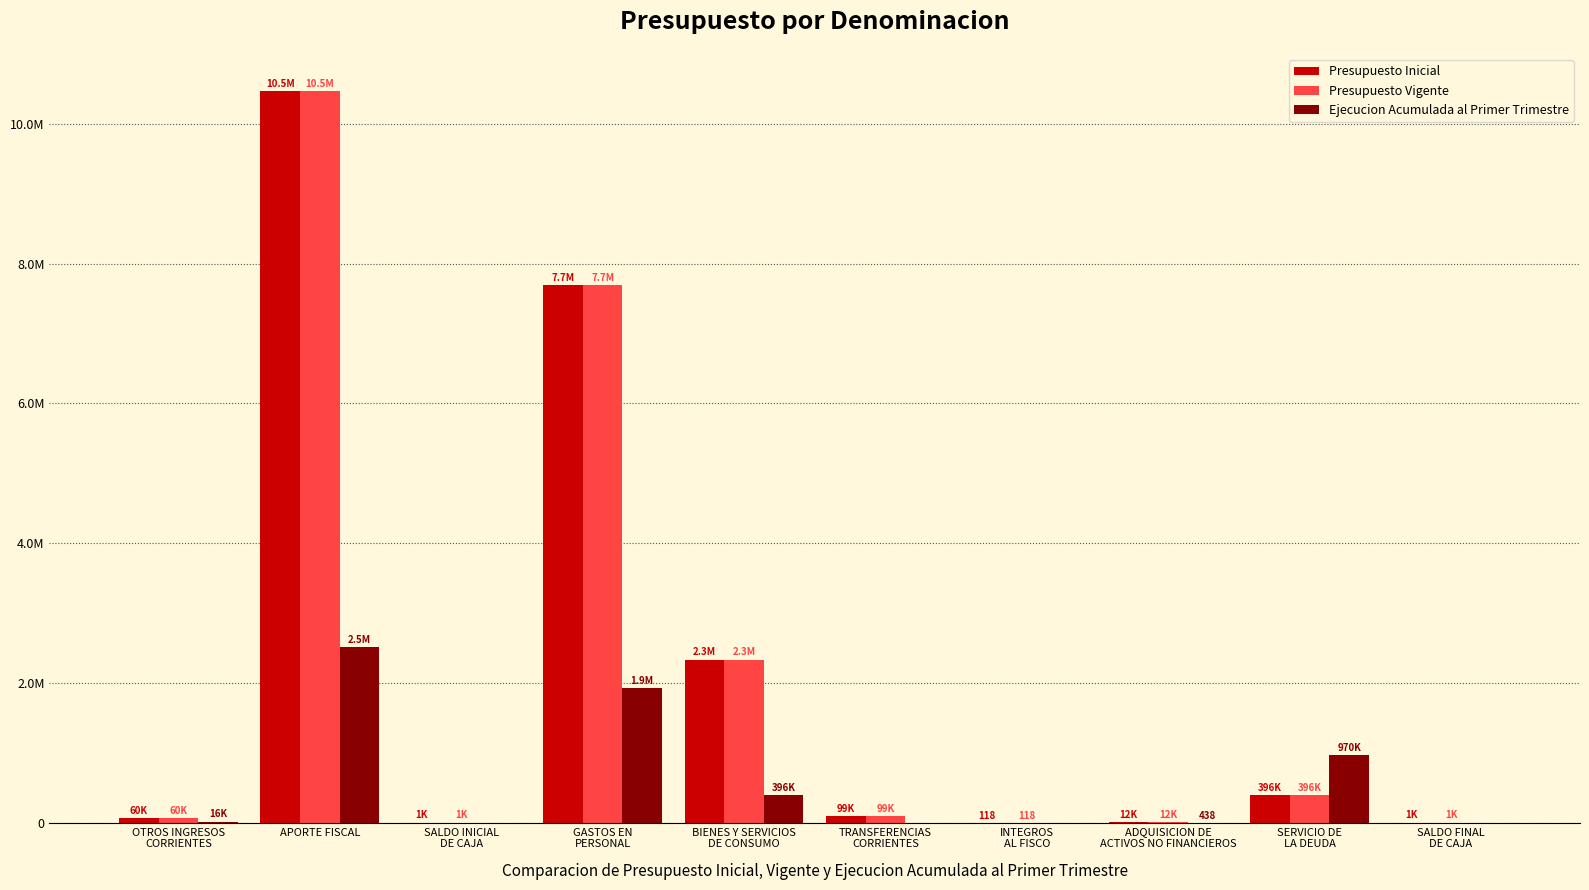

What are all the series names shown in the legend?

Presupuesto Inicial, Presupuesto Vigente, Ejecucion Acumulada al Primer Trimestre